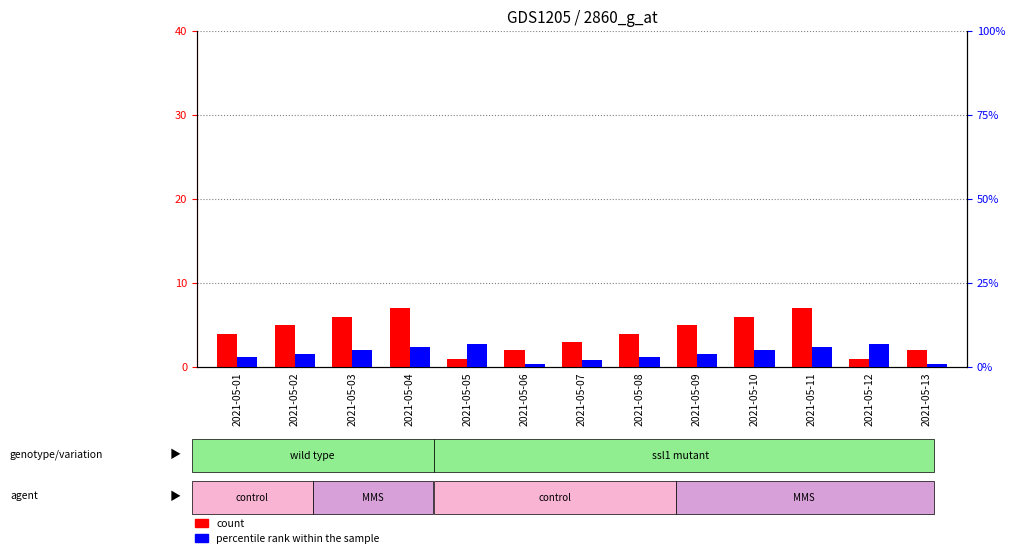

Is the value of count at 2021-05-03 greater than the value of percentile rank within the sample at 2021-05-04?

No